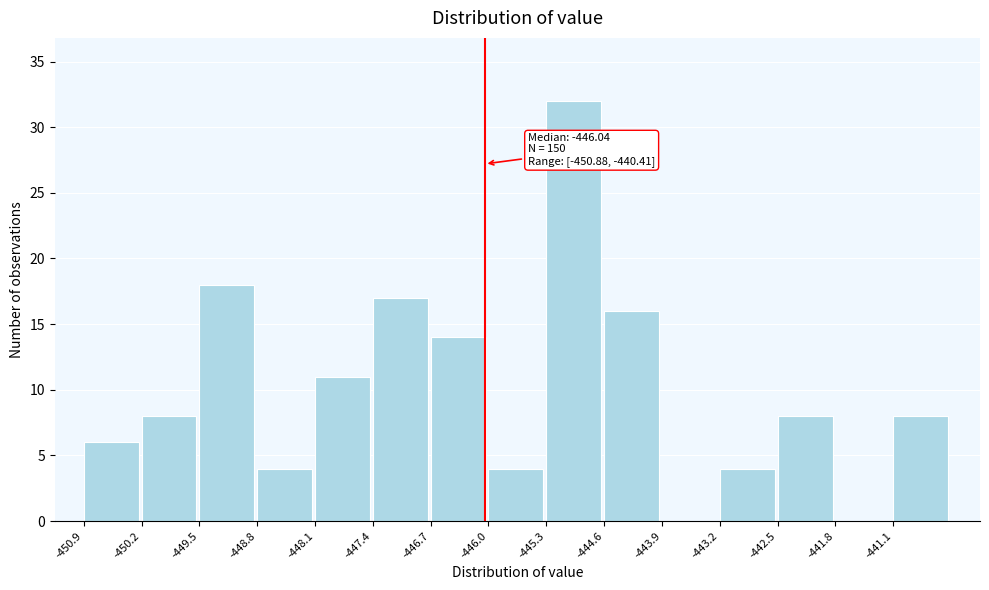

Over which range of the x-axis is the bar tallest?

-445.3 to -444.6